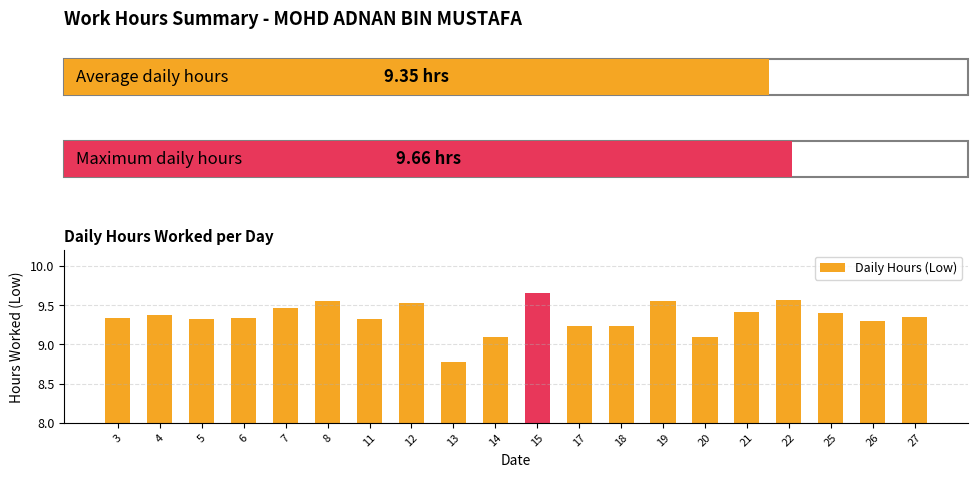

Which label corresponds to the smallest value in the chart?

13